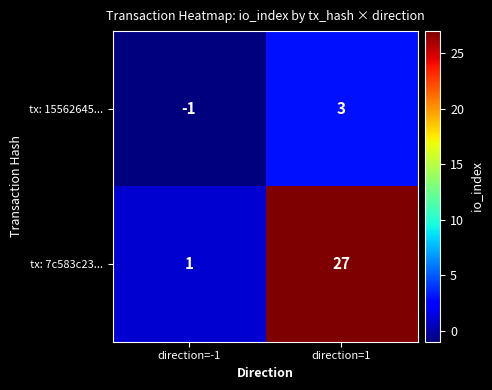

What is the difference between the tx: 15562645... values at direction=-1 and direction=1?

4